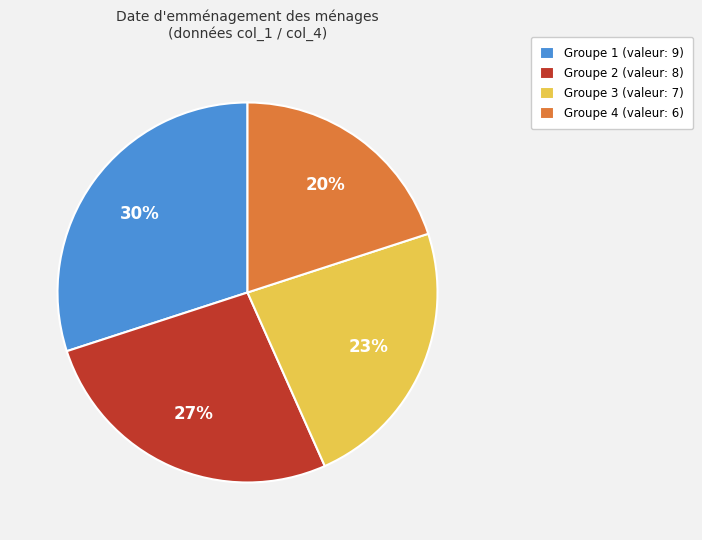

How many slices are in this pie chart?

4